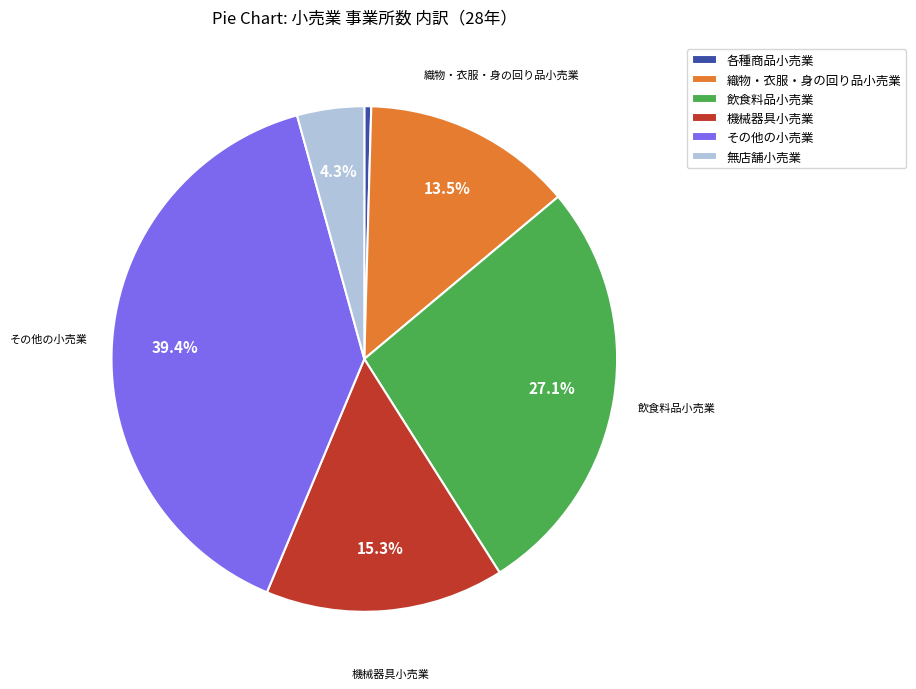

What percentage is the 機械器具小売業 slice, to the nearest percent?

15%